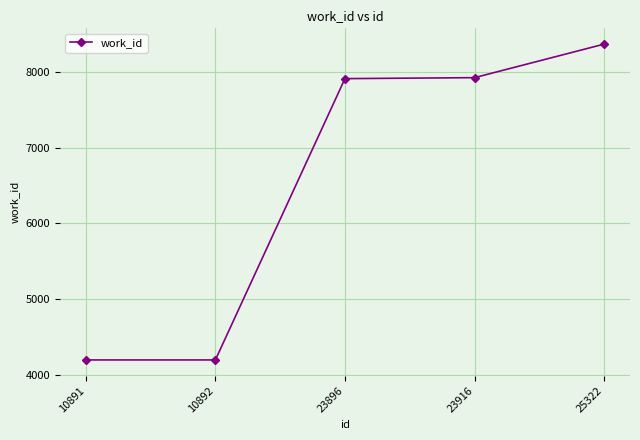

The chart shows a value of 7325 at 10891. True or false?

False